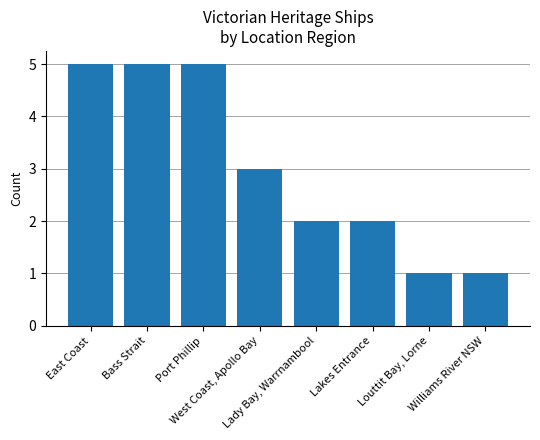

Does the chart contain stacked bars?

No